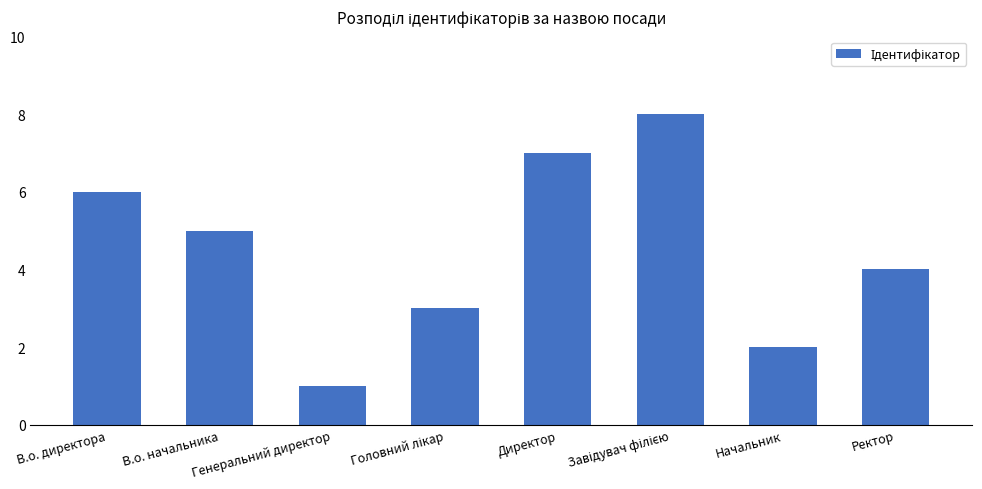

Which has a higher value, В.о. директора or Генеральний директор?

В.о. директора